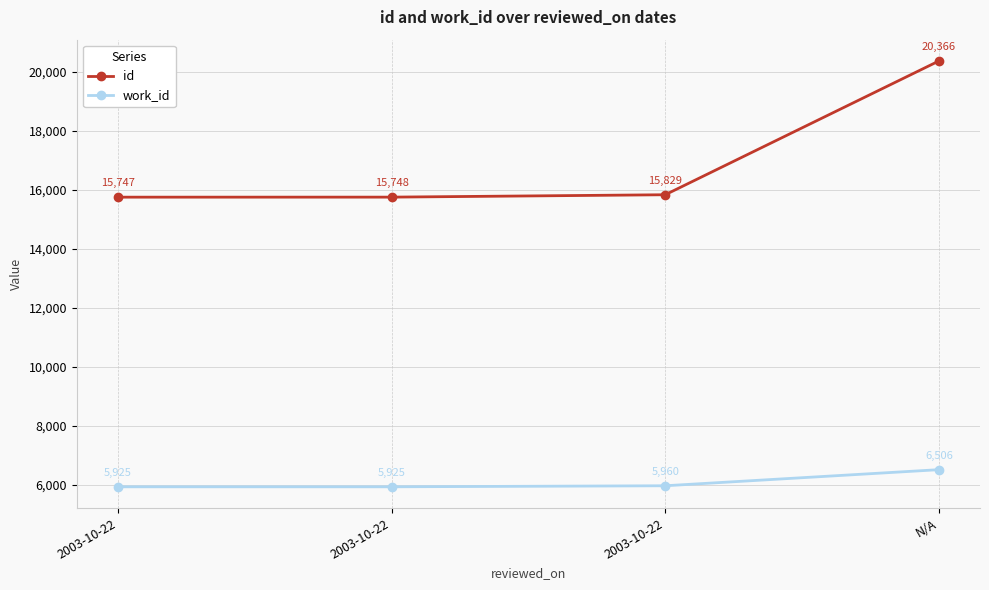

At which category does the chart reach its peak across all series?

N/A